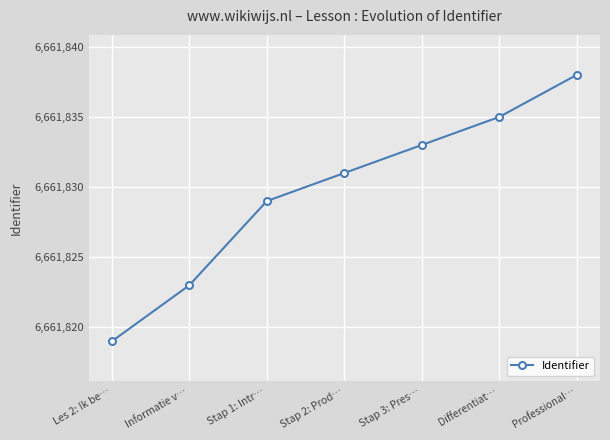

Rank the categories by value from highest to lowest.

Professional…, Differentiat…, Stap 3: Pres…, Stap 2: Prod…, Stap 1: Intr…, Informatie v…, Les 2: Ik be…